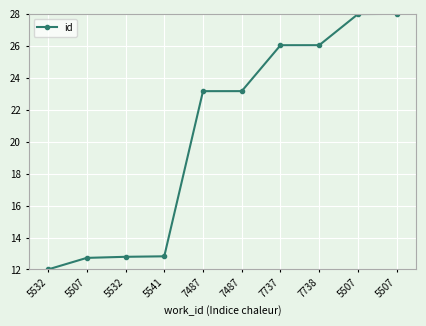

How many data points are less than 23?

4